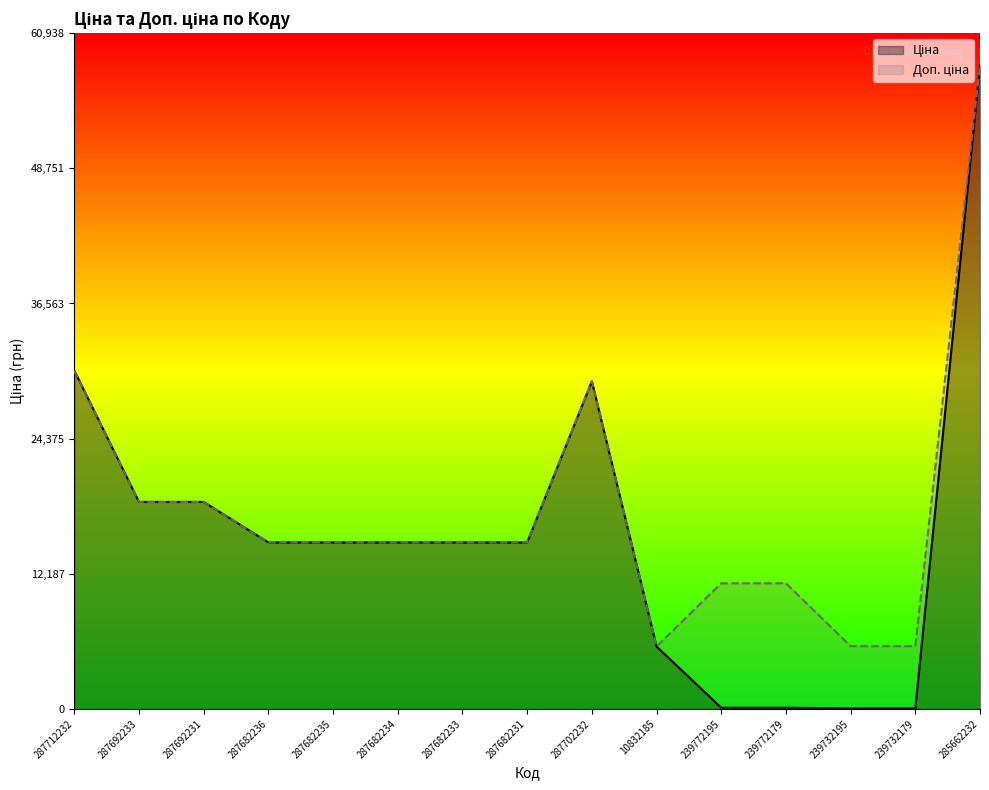

What is the sum of the Доп. ціна values at 10832185 and 287702232?

35184.9